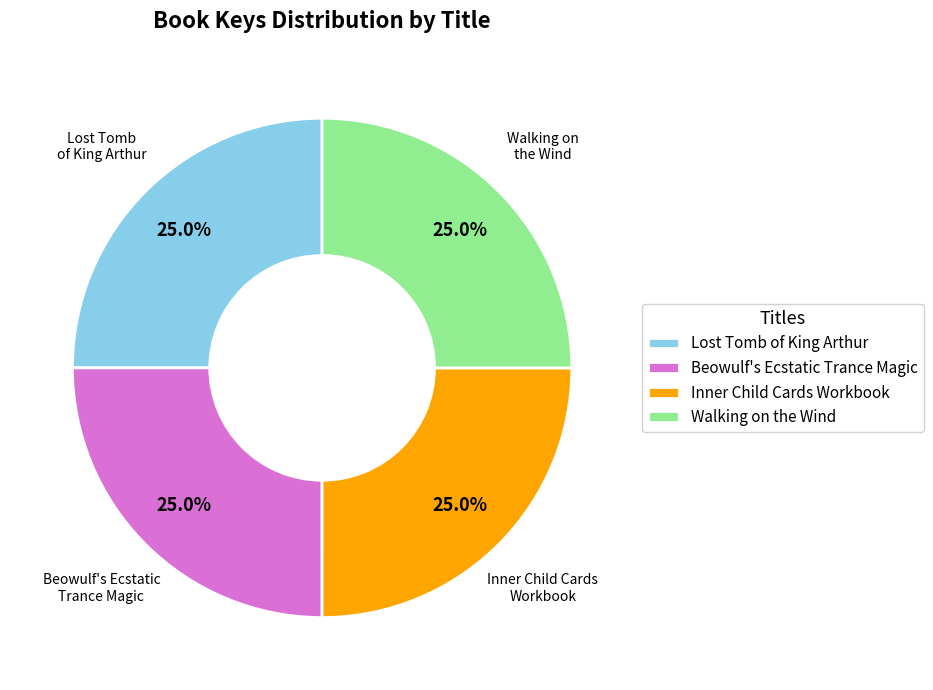

Is there a majority slice in this chart?

No